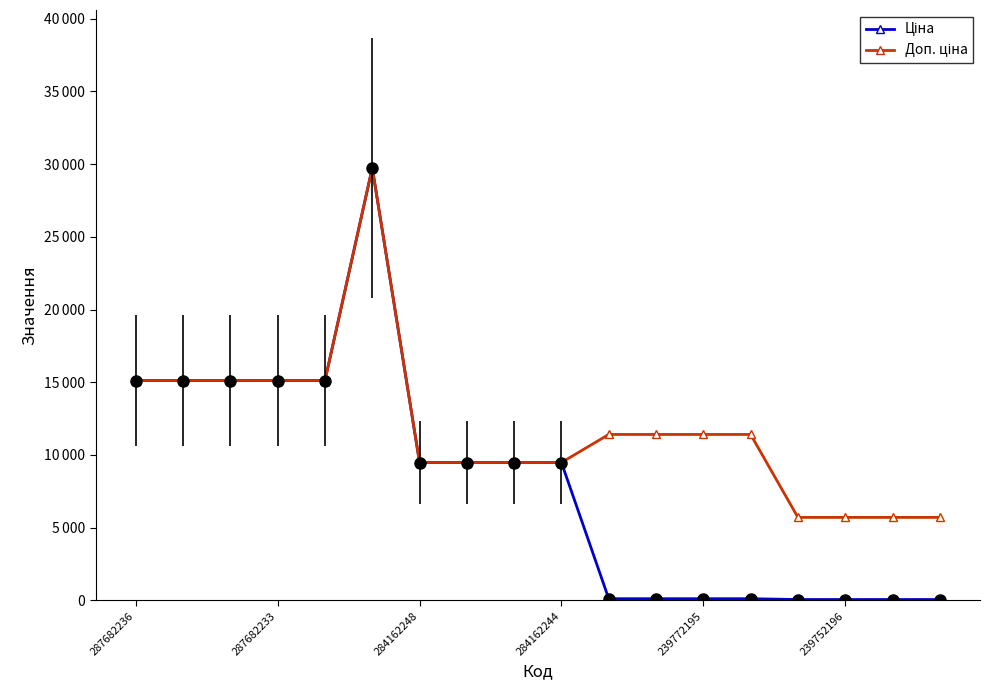

True or false: Доп. ціна and Ціна intersect in this chart.

False